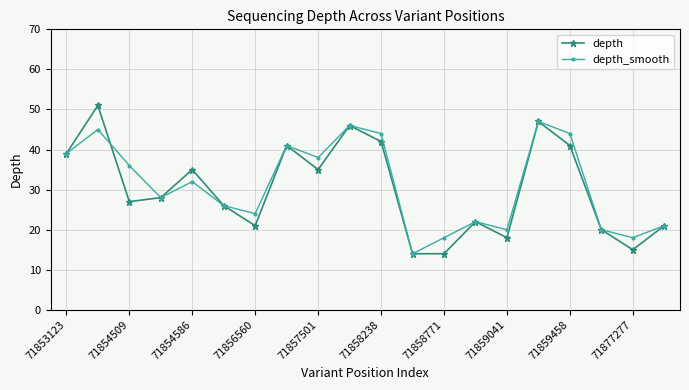

What is the maximum value shown in the chart?

51